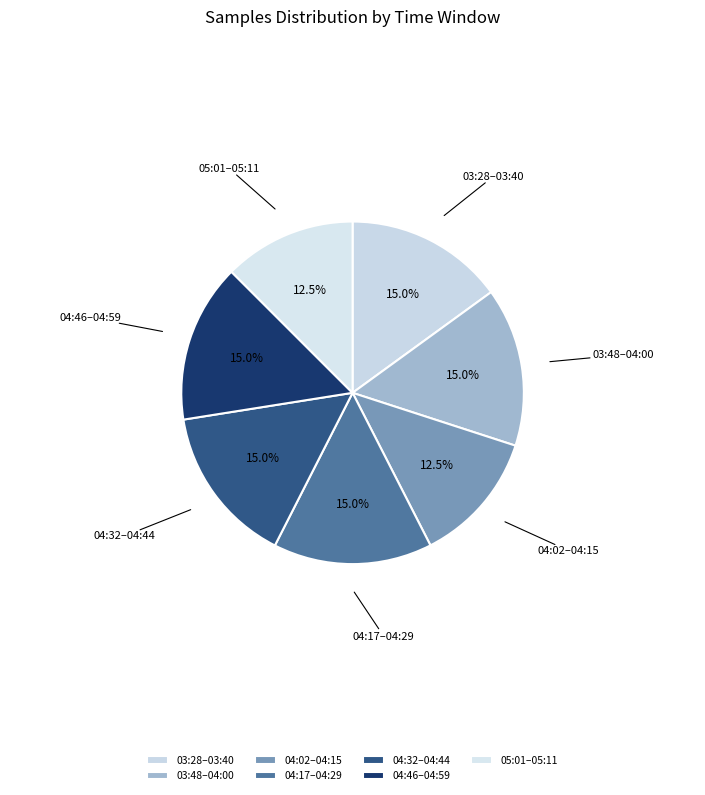

Does any single category account for the majority?

No